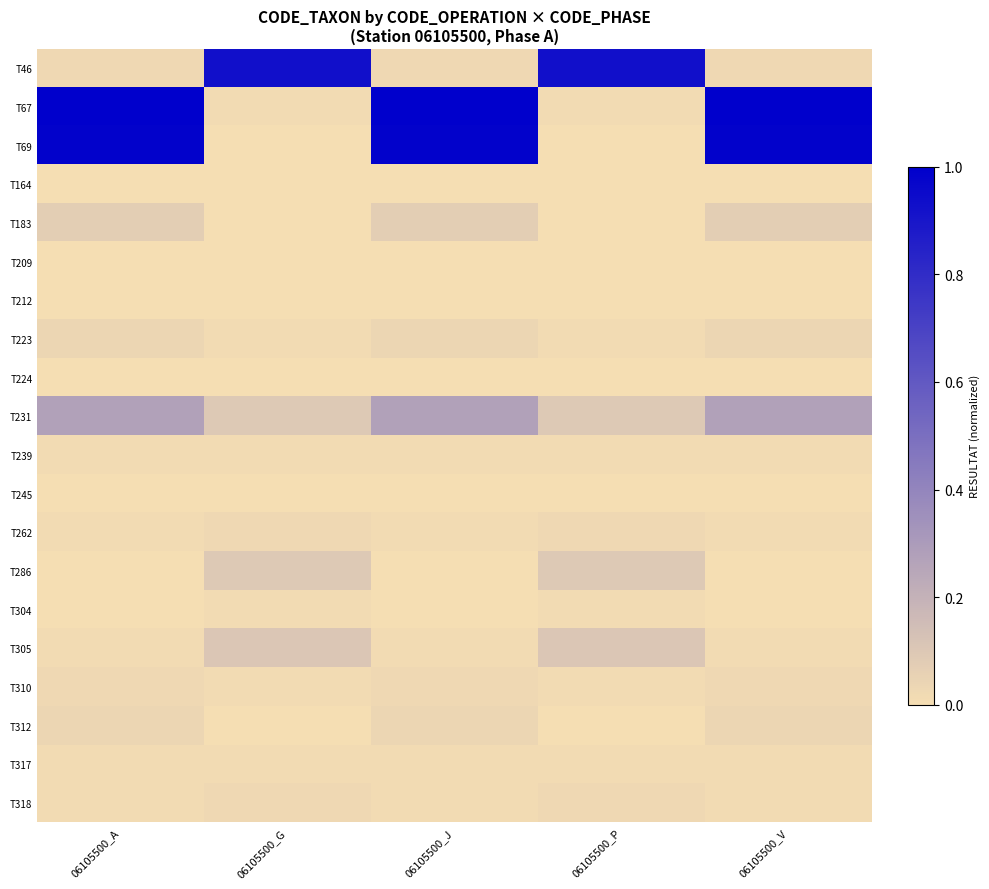

What is the greatest value displayed?

1.0